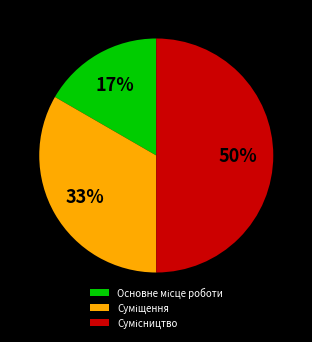

To the nearest percent, what is the difference between the largest and smallest slice percentages?

33%